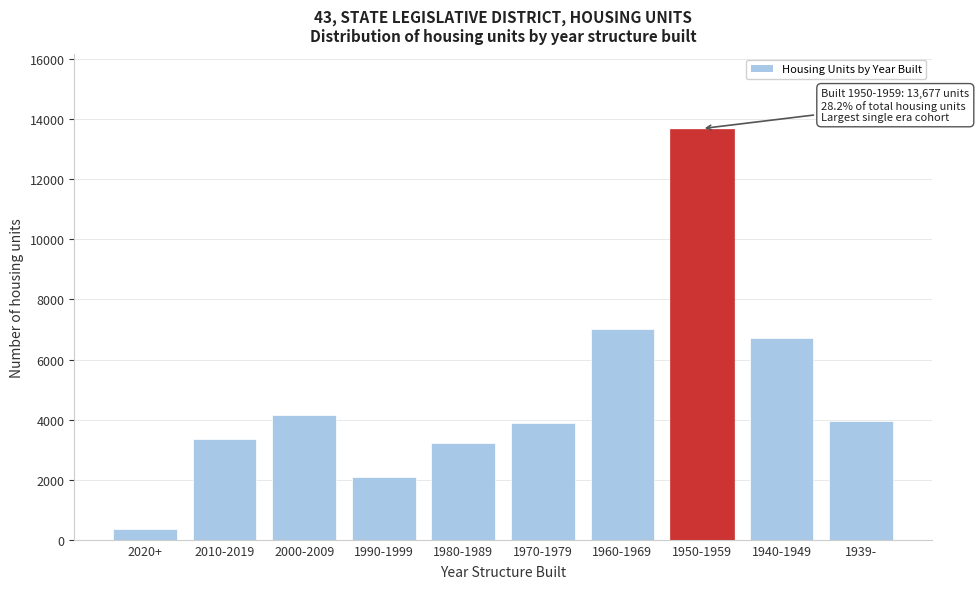

Between 2020+ and 1940-1949, which is larger?

1940-1949